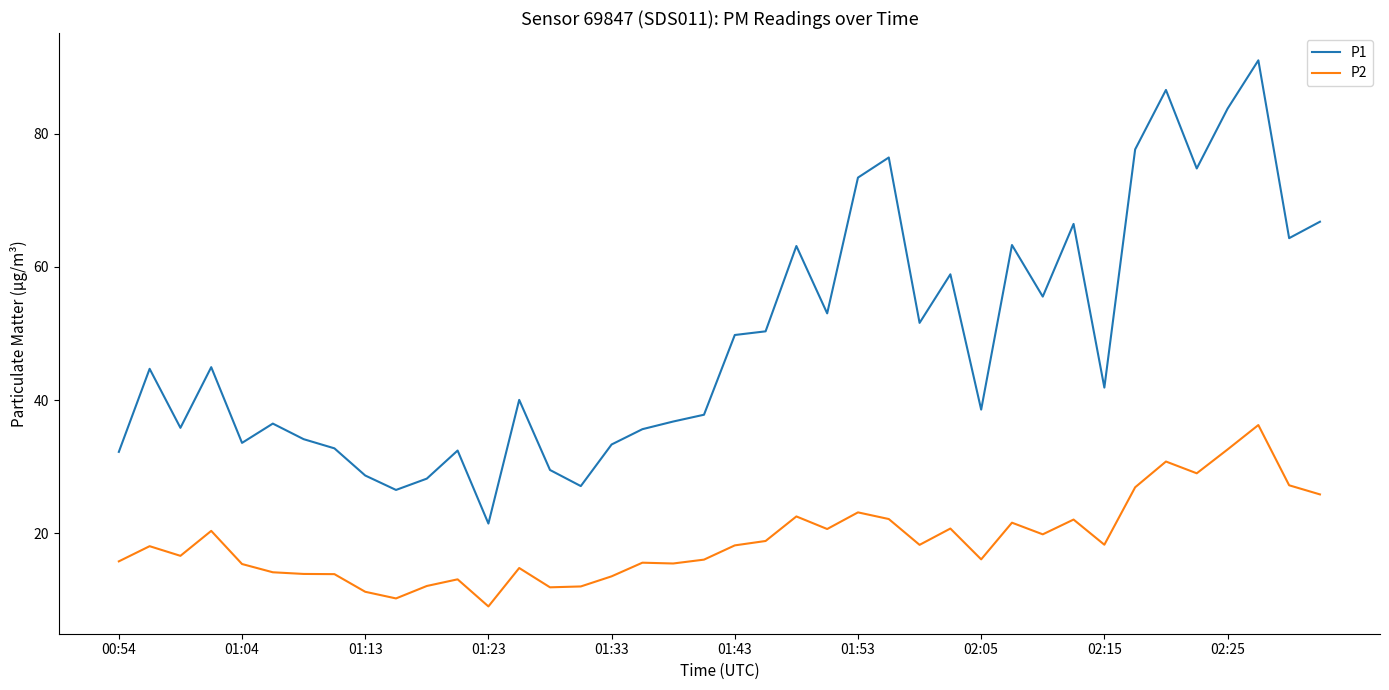

Which series has the largest range (max minus min)?

P1